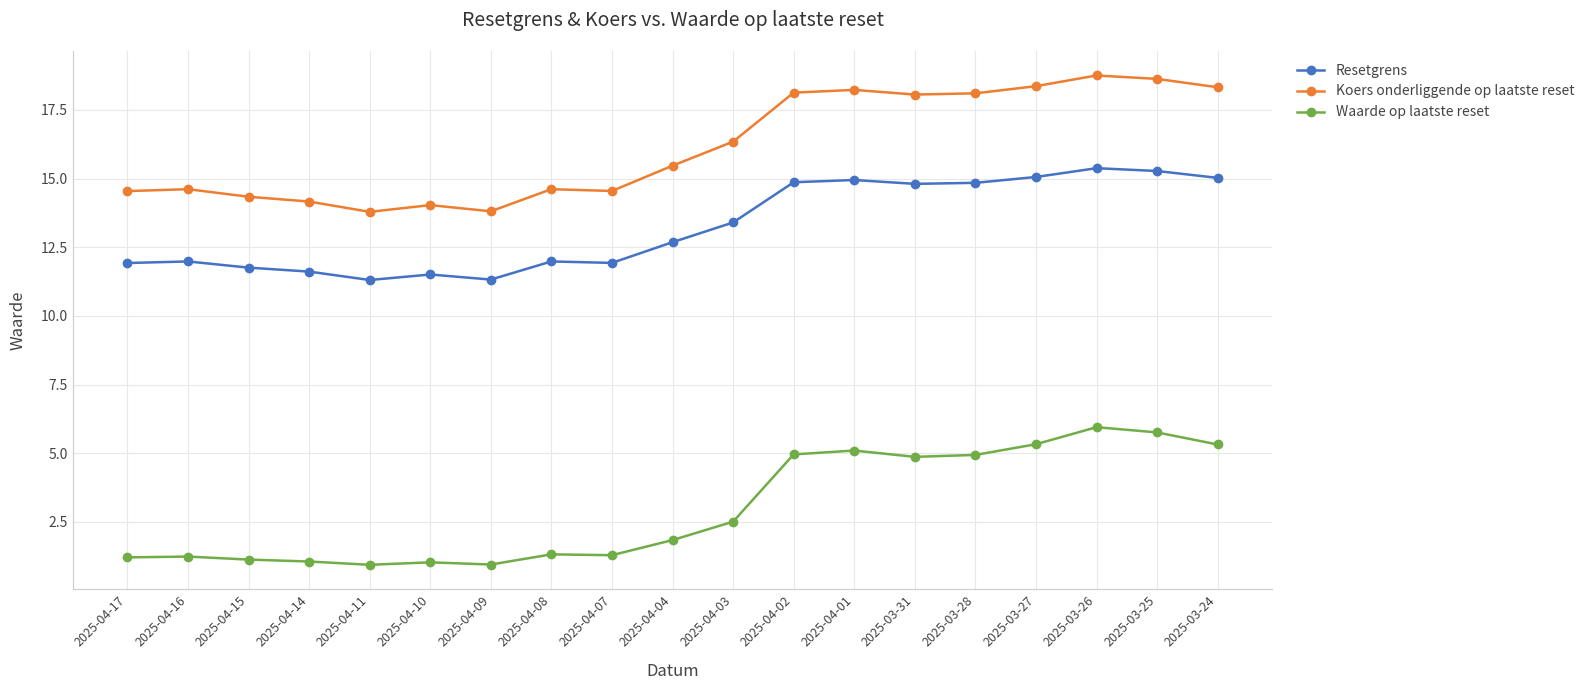

What is the maximum value for Waarde op laatste reset?

6.0